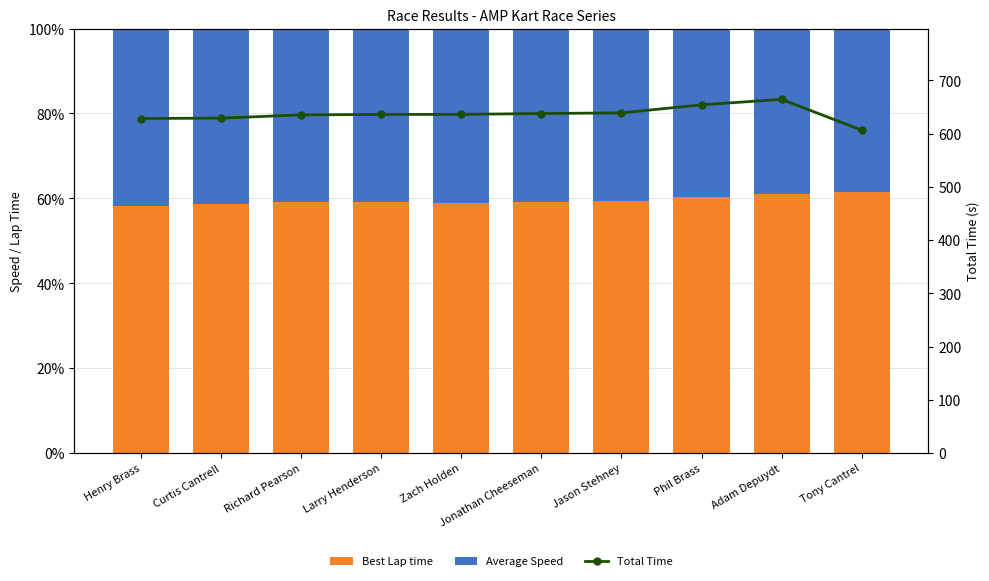

At which label is Best Lap time closest to 59?

Zach Holden